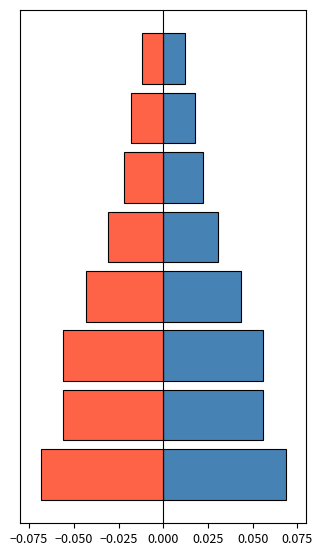

What is the minimum value for Negative (Electric $/kWh No Admin)?

-0.1